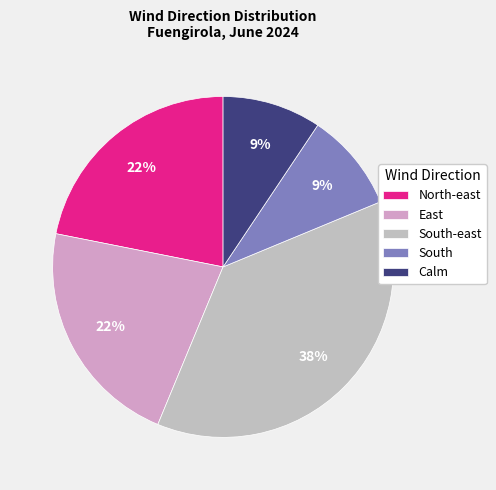

How many slices are in this pie chart?

5